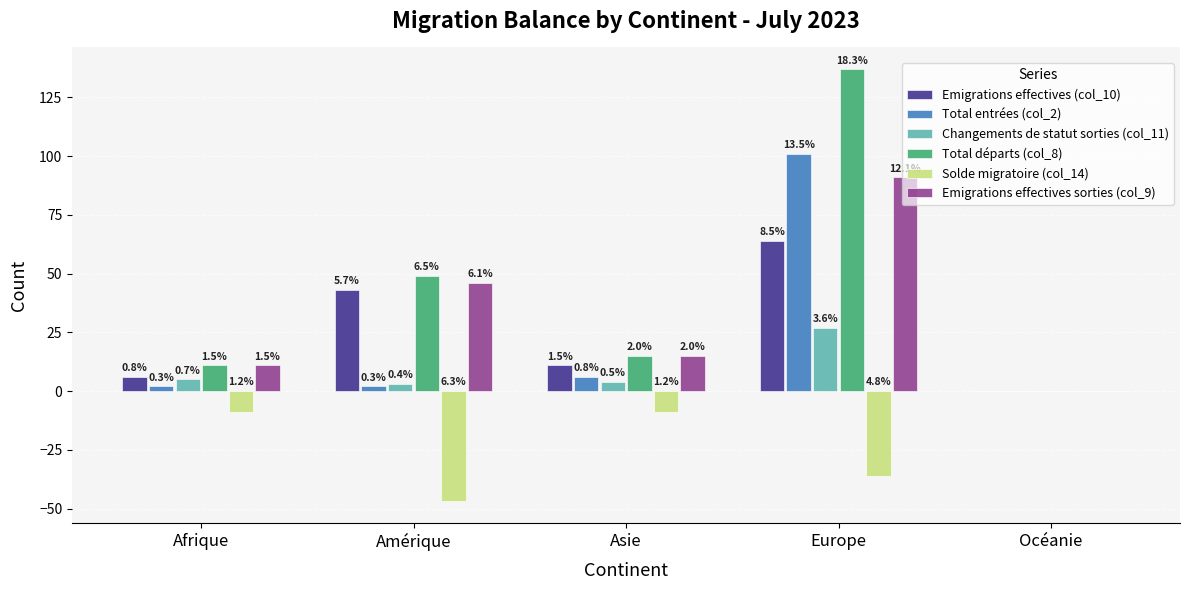

At which label is Total entrées (col_2) closest to 50?

Asie